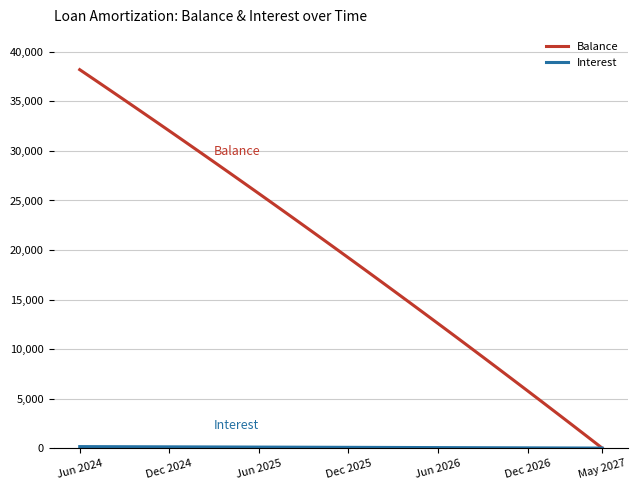

What is the maximum value for Balance?

38210.0